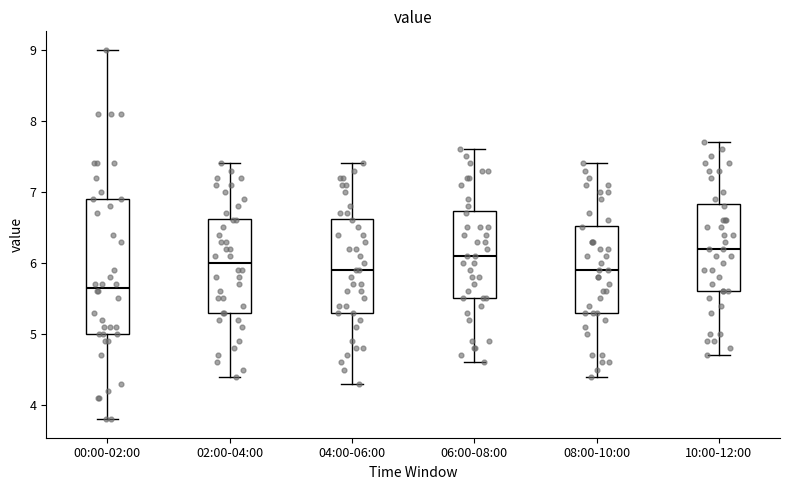

Reading left to right, read every box against the y-axis: the position of its median line, the range the box covers, and the ends of its whiskers. The values are not printed on the chart, so give them approximately, as read against the axis.

00:00-02:00: median 5.7, box 5.0 to 6.9, whiskers 3.8 to 9.0
02:00-04:00: median 6.0, box 5.3 to 6.6, whiskers 4.4 to 7.4
04:00-06:00: median 5.9, box 5.3 to 6.6, whiskers 4.3 to 7.4
06:00-08:00: median 6.1, box 5.5 to 6.7, whiskers 4.6 to 7.6
08:00-10:00: median 5.9, box 5.3 to 6.5, whiskers 4.4 to 7.4
10:00-12:00: median 6.2, box 5.6 to 6.8, whiskers 4.7 to 7.7